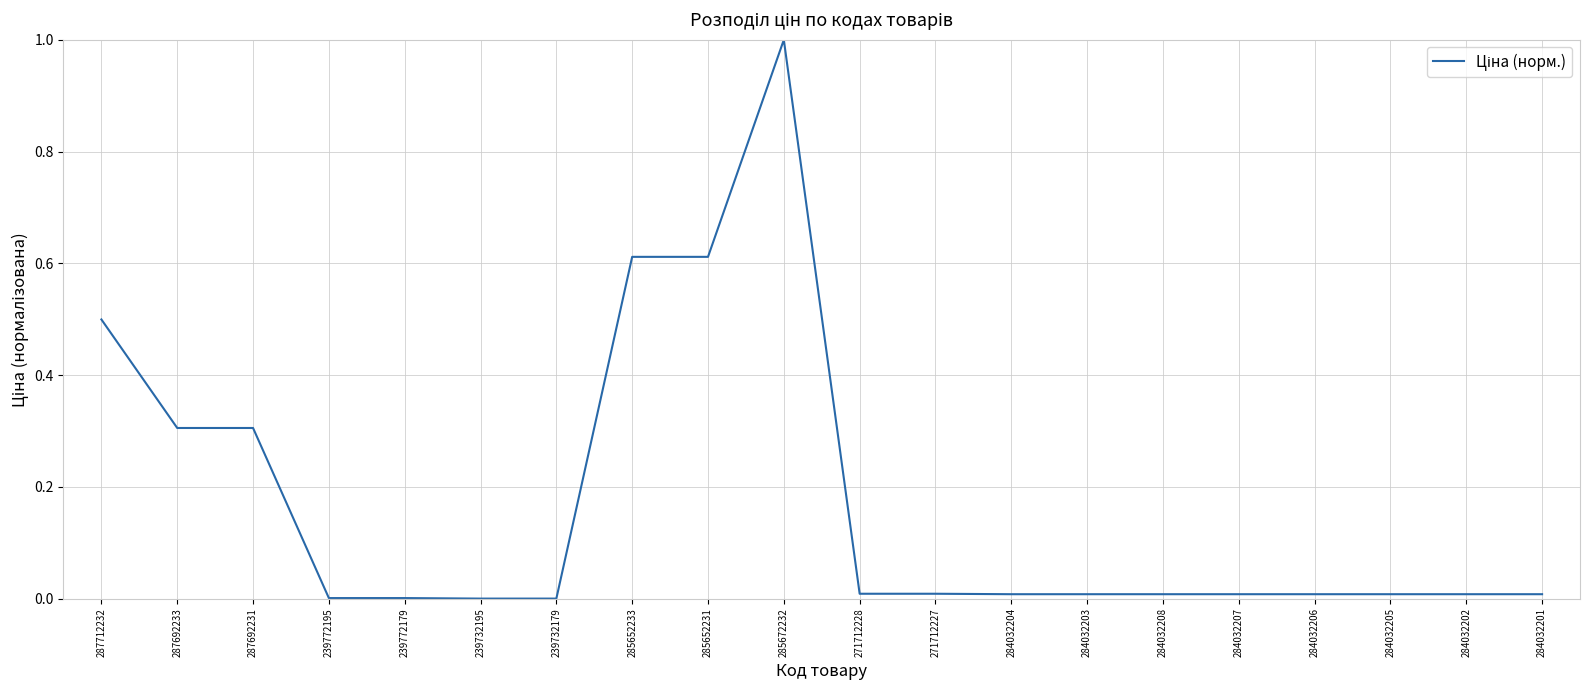

What is the difference between the maximum and minimum values?

1.0